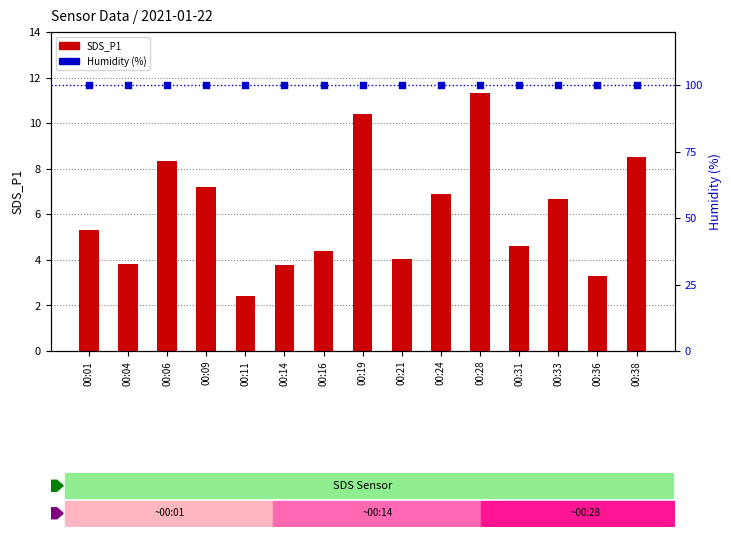

Which series contains the highest Y value?

Humidity (%)